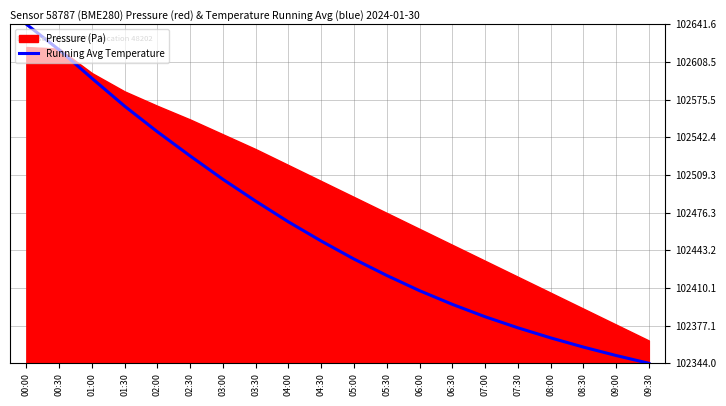

What is the lowest value of the Running Avg Temperature series?

102344.0